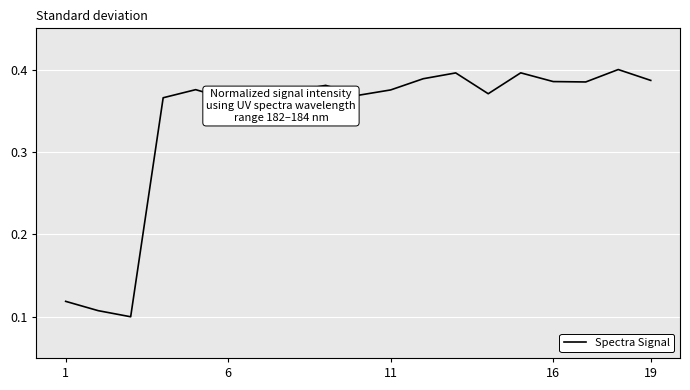

What is the difference between the maximum and minimum values?

0.3